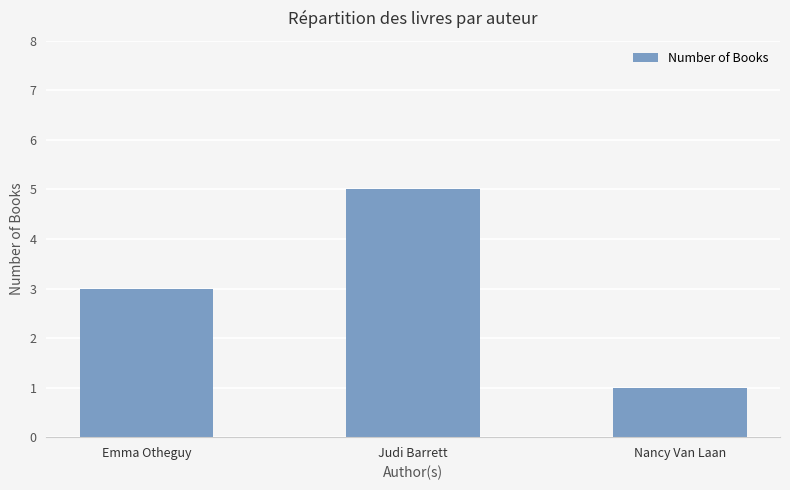

What is the average value?

3